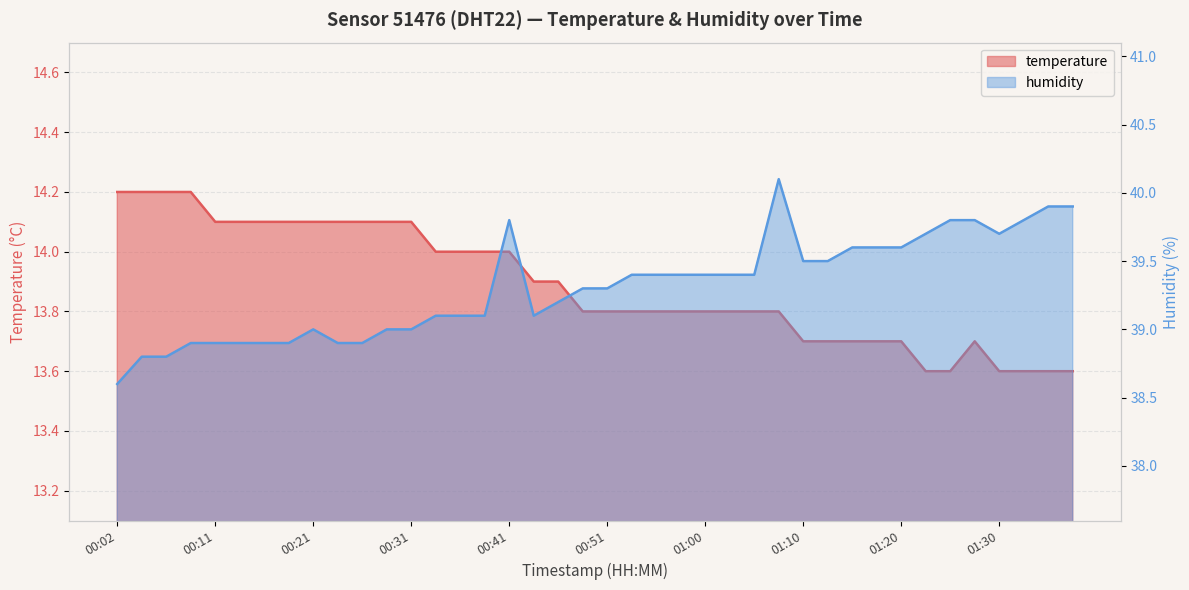

What position from the left is 00:07?

3